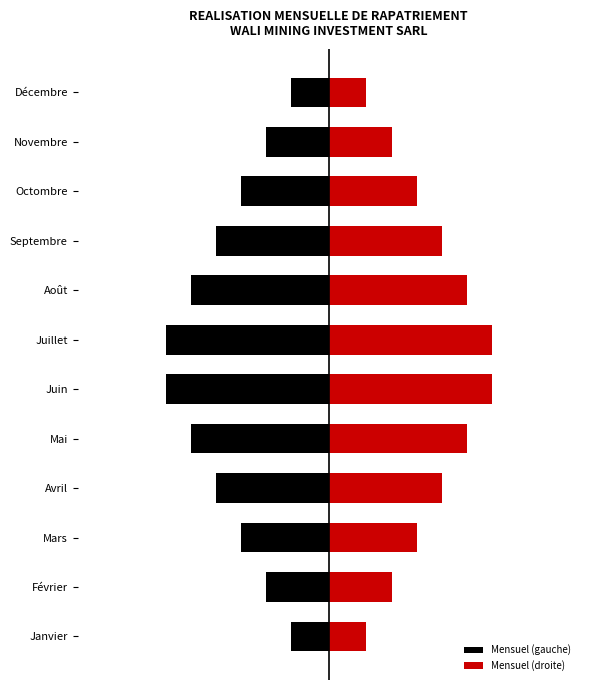

Is it true that Mensuel (gauche) equals -9.0 at Août?

False